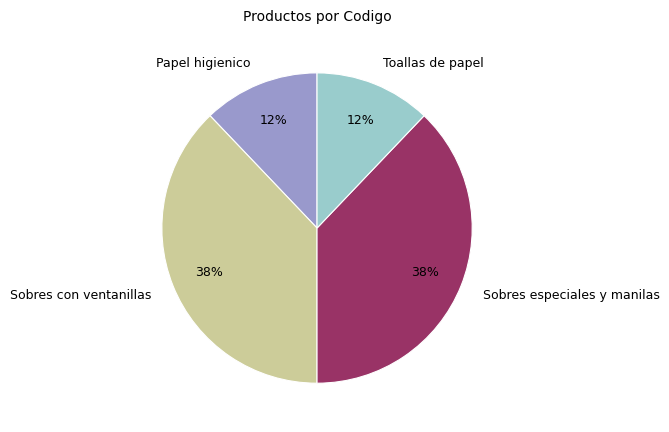

How many slices are in this pie chart?

4